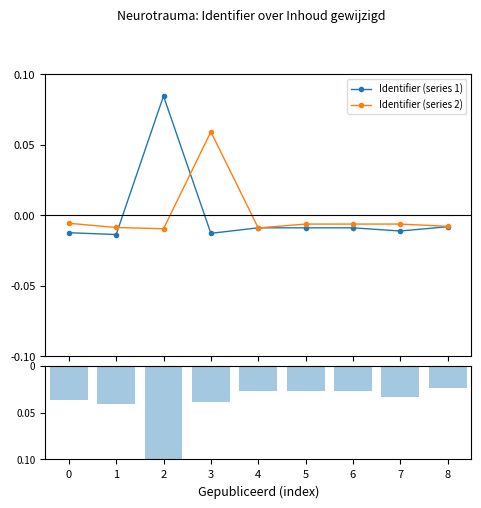

At which label is Identifier (series 1) closest to 0?

8